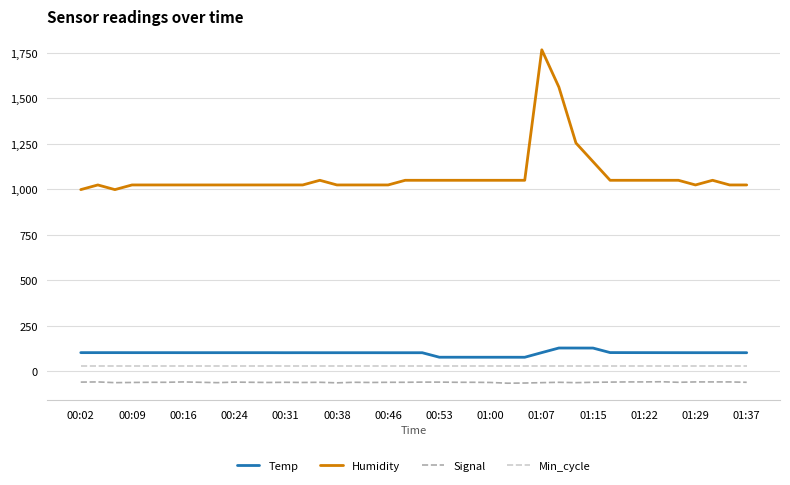

Which series has the largest total across all categories?

Humidity